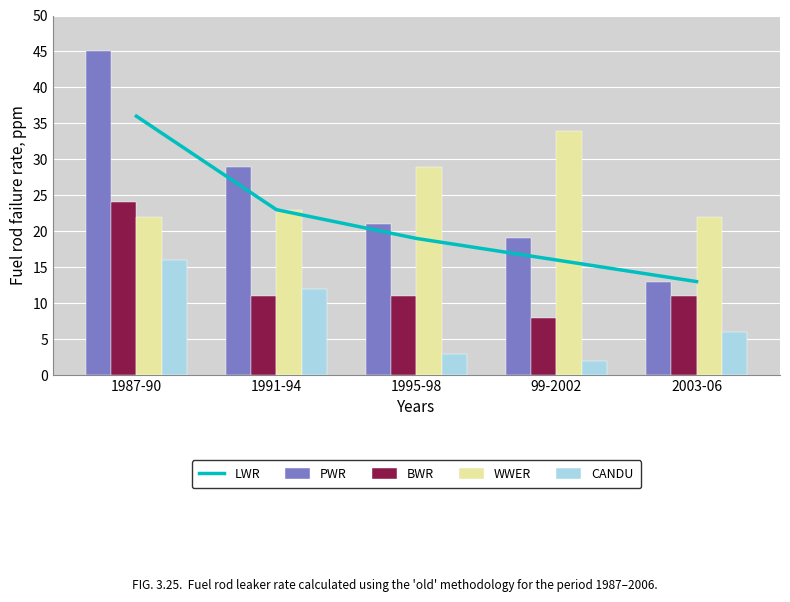

Count the number of data series in this chart.

5